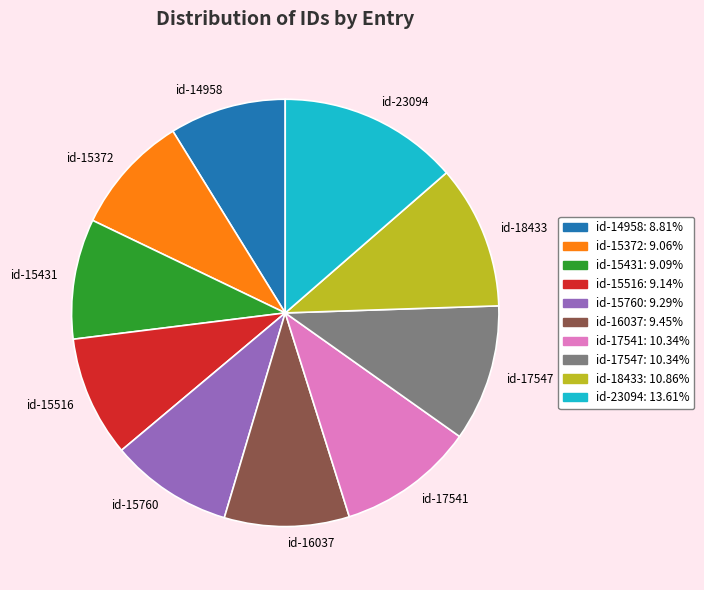

Is there a majority slice in this chart?

No